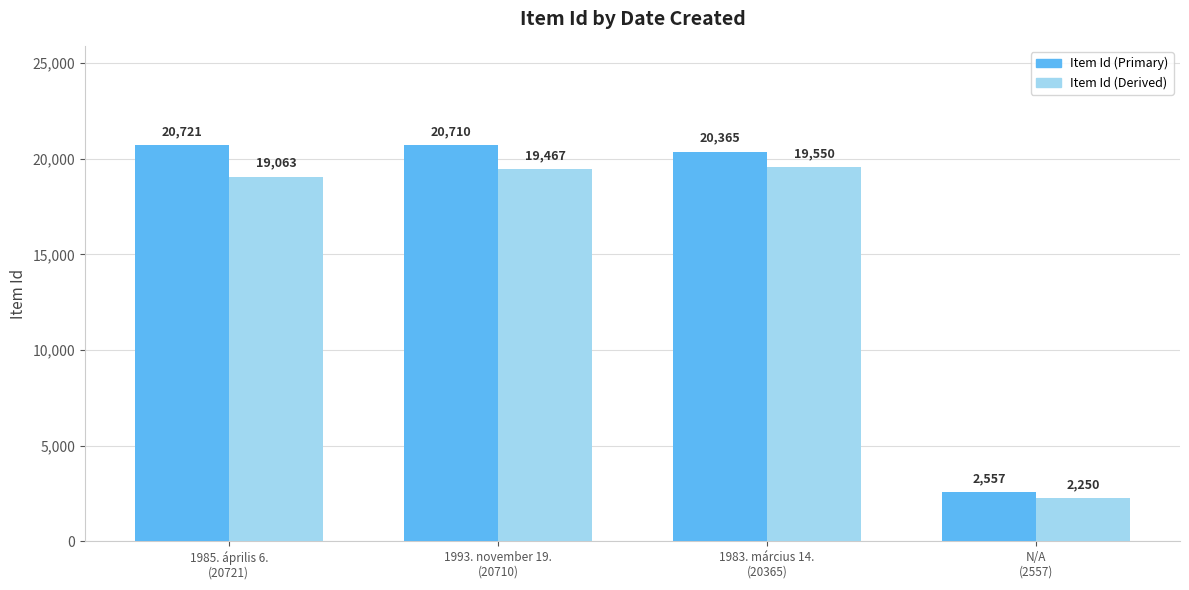

Which series has the largest total across all categories?

Item Id (Primary)